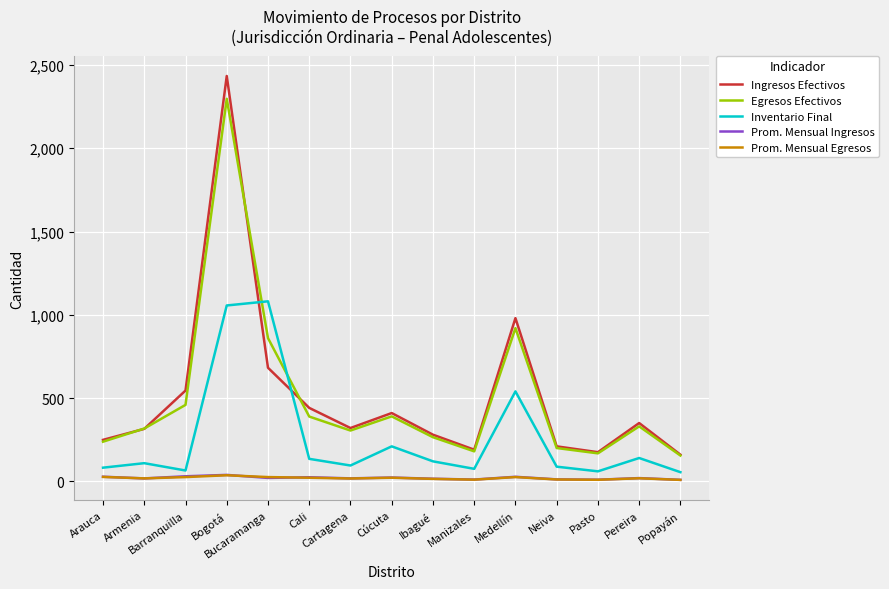

What is the minimum value shown in the chart?

8.6